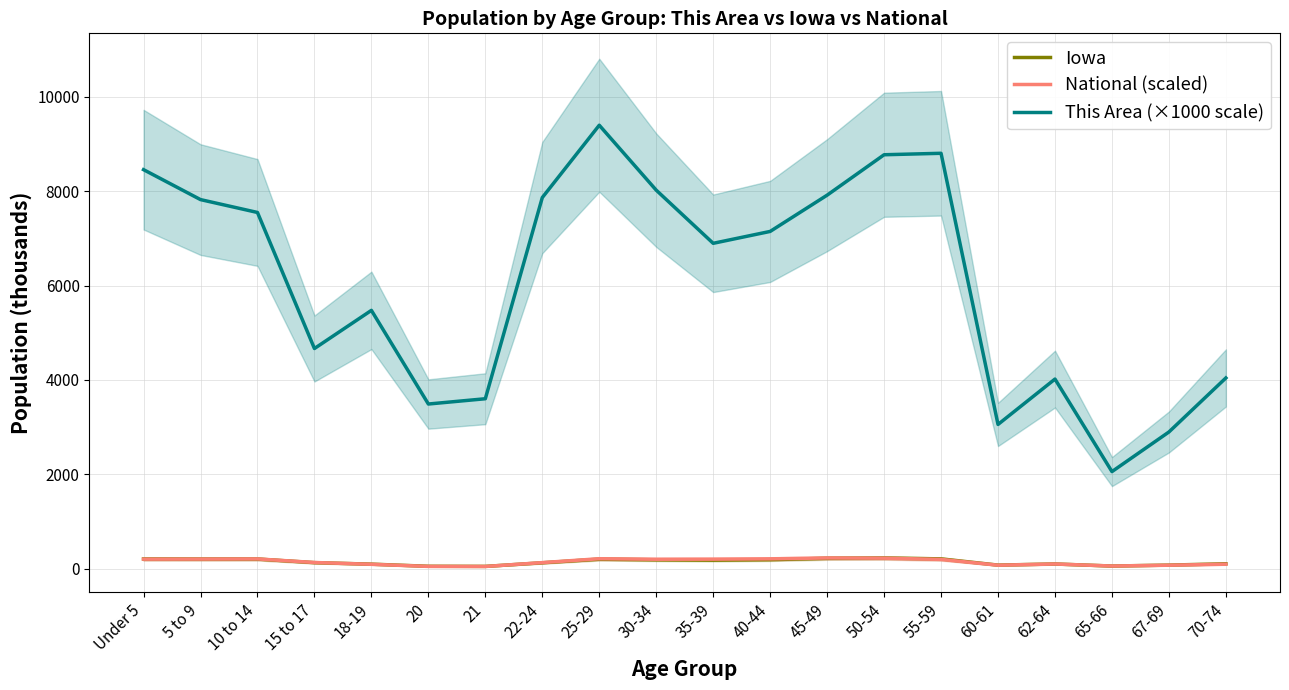

What are all the series names shown in the legend?

Iowa, National (scaled), This Area (×1000 scale)